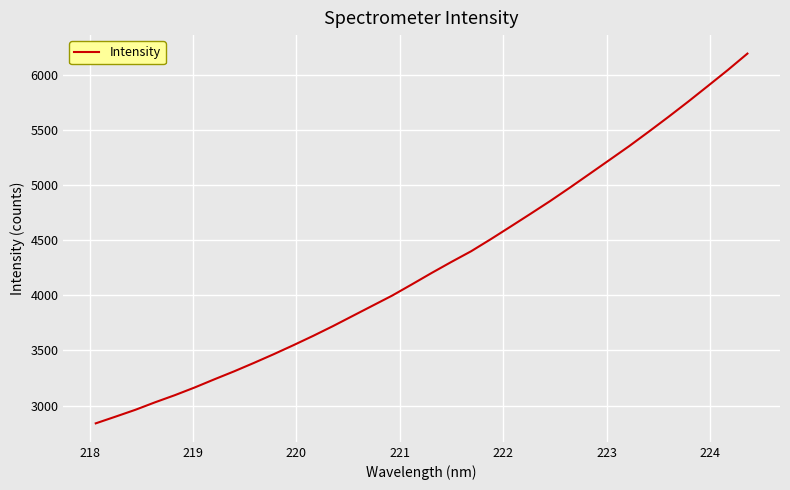

What is the maximum value shown in the chart?

6191.9